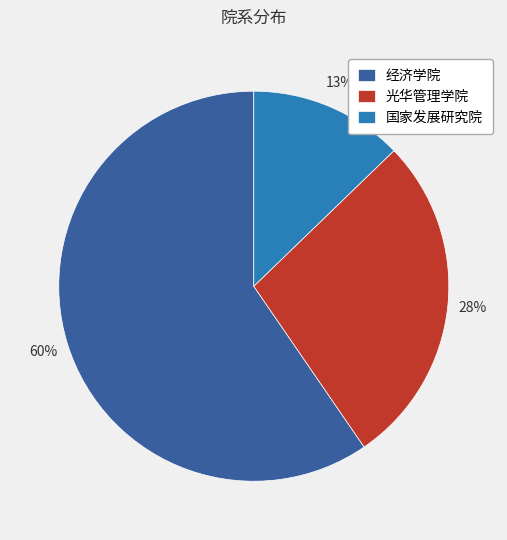

Do 经济学院 and 国家发展研究院 together represent more than half of the pie?

Yes